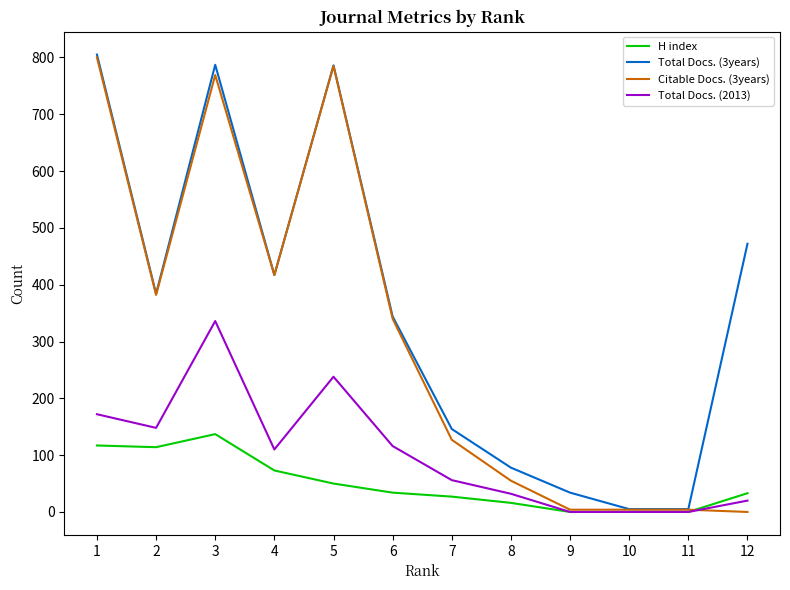

List the series in order of their overall mean, highest first.

Total Docs. (3years), Citable Docs. (3years), Total Docs. (2013), H index